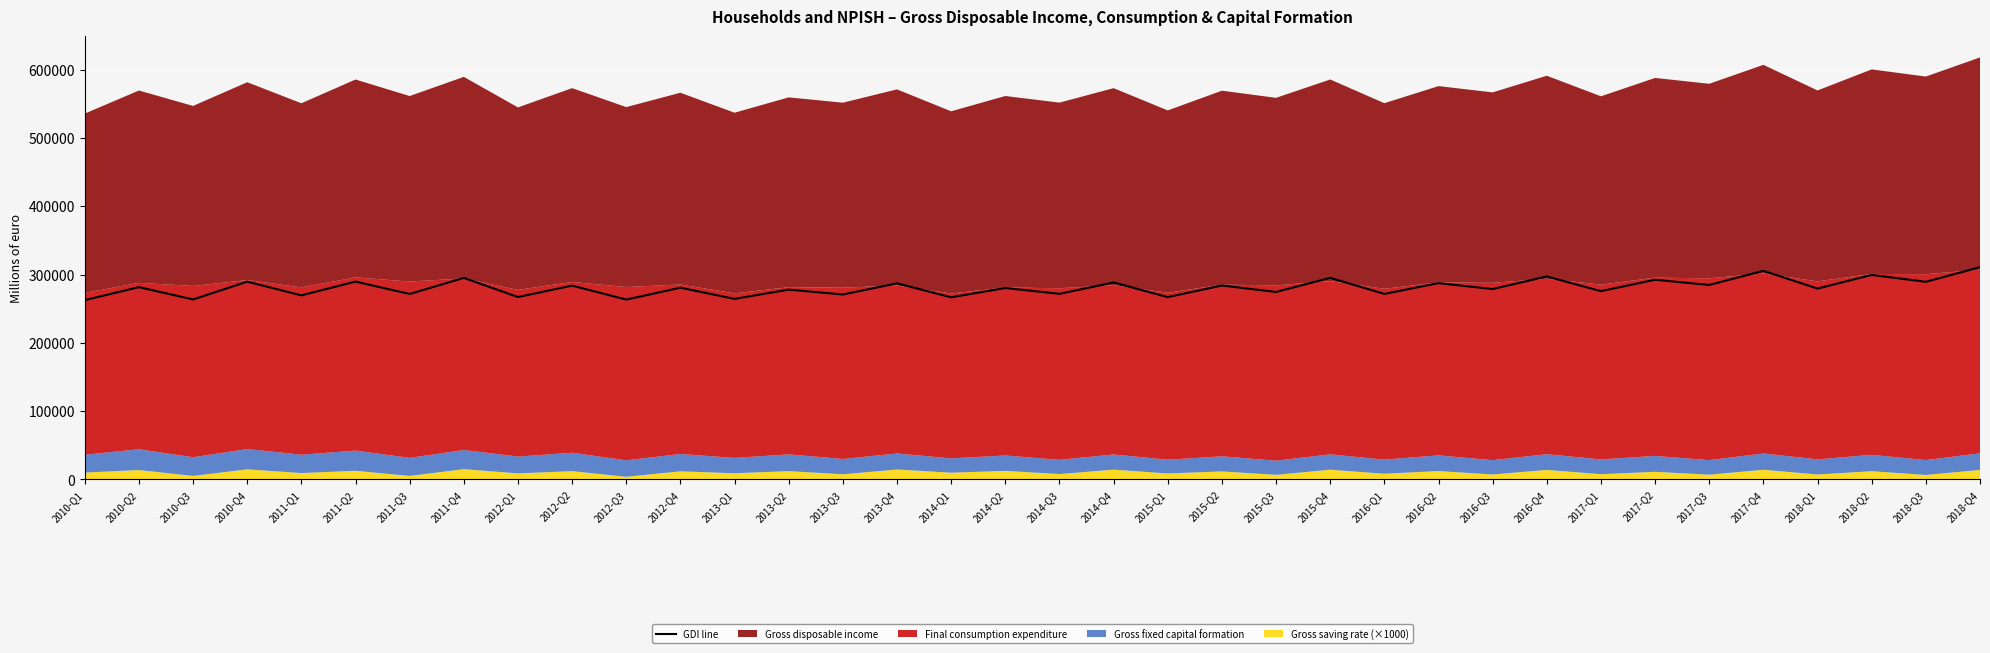

List the labels in order of value, largest first.

2018-Q4, 2017-Q4, 2018-Q2, 2016-Q4, 2015-Q4, 2011-Q4, 2017-Q2, 2011-Q2, 2010-Q4, 2018-Q3, 2014-Q4, 2016-Q2, 2013-Q4, 2017-Q3, 2015-Q2, 2012-Q2, 2010-Q2, 2012-Q4, 2014-Q2, 2018-Q1, 2016-Q3, 2013-Q2, 2017-Q1, 2015-Q3, 2014-Q3, 2016-Q1, 2011-Q3, 2013-Q3, 2011-Q1, 2012-Q1, 2015-Q1, 2014-Q1, 2013-Q1, 2010-Q3, 2012-Q3, 2010-Q1